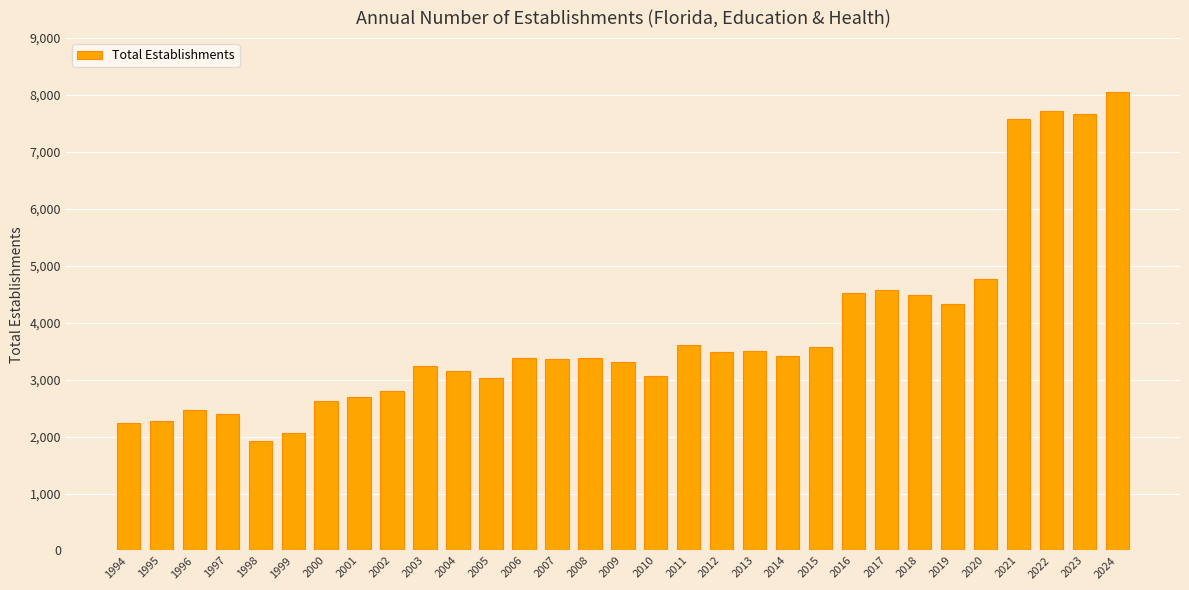

How many distinct data groups are displayed?

1